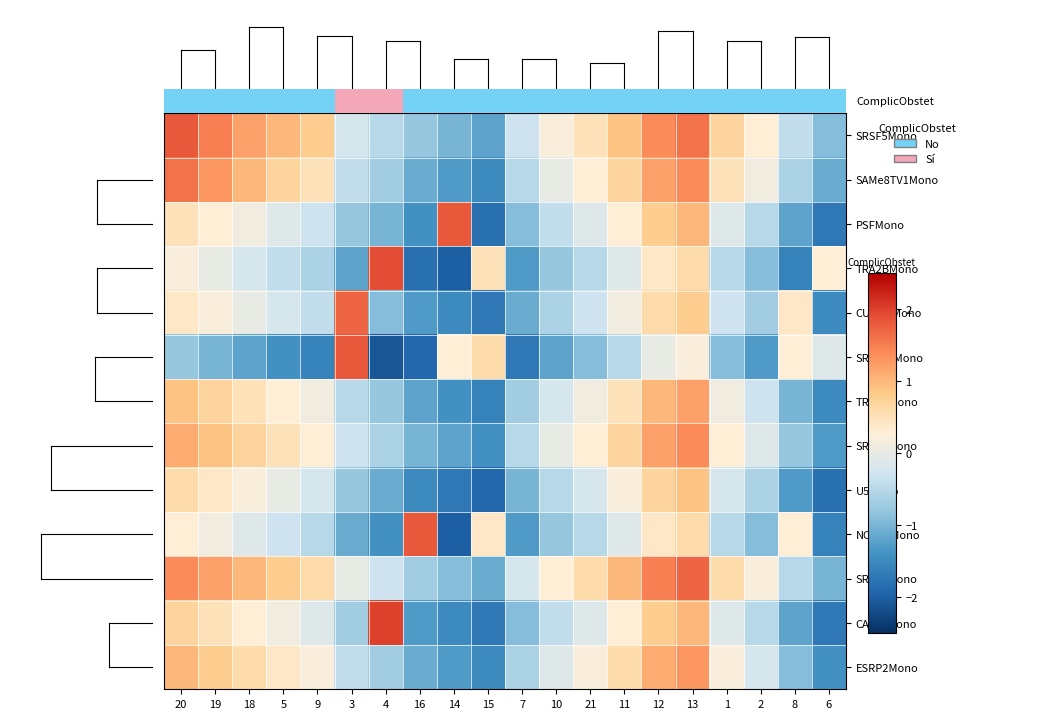

Reading left to right, extract all data points from this chart.

SRSF5Mono: 20=1.8	19=1.5	18=1.2	5=1.0	9=0.8	3=-0.2	4=-0.5	16=-0.8	14=-1.0	15=-1.2	7=-0.3	10=0.2	21=0.5	11=0.9	12=1.4	13=1.6	1=0.7	2=0.3	8=-0.4	6=-0.9
SAMe8TV1Mono: 20=1.6	19=1.3	18=1.0	5=0.7	9=0.5	3=-0.4	4=-0.7	16=-1.1	14=-1.3	15=-1.5	7=-0.5	10=0.0	21=0.3	11=0.7	12=1.2	13=1.4	1=0.5	2=0.1	8=-0.6	6=-1.1
PSFMono: 20=0.5	19=0.3	18=0.1	5=-0.1	9=-0.3	3=-0.8	4=-1.0	16=-1.4	14=1.8	15=-1.8	7=-0.9	10=-0.4	21=-0.1	11=0.3	12=0.8	13=1.0	1=-0.1	2=-0.5	8=-1.2	6=-1.7
TRA2BMono: 20=0.2	19=0.0	18=-0.2	5=-0.4	9=-0.6	3=-1.2	4=1.9	16=-1.8	14=-2.0	15=0.5	7=-1.3	10=-0.8	21=-0.5	11=-0.1	12=0.4	13=0.6	1=-0.5	2=-0.9	8=-1.6	6=0.3
CUGBPMono: 20=0.4	19=0.2	18=0.0	5=-0.2	9=-0.4	3=1.7	4=-0.9	16=-1.3	14=-1.5	15=-1.7	7=-1.1	10=-0.6	21=-0.3	11=0.1	12=0.6	13=0.8	1=-0.3	2=-0.7	8=0.4	6=-1.5
SRSF10Mono: 20=-0.8	19=-1.0	18=-1.2	5=-1.4	9=-1.6	3=1.8	4=-2.1	16=-1.9	14=0.3	15=0.6	7=-1.7	10=-1.2	21=-0.9	11=-0.5	12=0.0	13=0.2	1=-0.9	2=-1.3	8=0.3	6=-0.1
TRA2AMono: 20=0.9	19=0.7	18=0.5	5=0.3	9=0.1	3=-0.5	4=-0.8	16=-1.2	14=-1.4	15=-1.6	7=-0.7	10=-0.2	21=0.1	11=0.5	12=1.0	13=1.2	1=0.1	2=-0.3	8=-1.0	6=-1.5
SRSF4Mono: 20=1.1	19=0.9	18=0.7	5=0.5	9=0.3	3=-0.3	4=-0.6	16=-1.0	14=-1.2	15=-1.4	7=-0.5	10=0.0	21=0.3	11=0.7	12=1.2	13=1.4	1=0.3	2=-0.1	8=-0.8	6=-1.3
U5Mono: 20=0.6	19=0.4	18=0.2	5=0.0	9=-0.2	3=-0.8	4=-1.1	16=-1.5	14=-1.7	15=-1.9	7=-1.0	10=-0.5	21=-0.2	11=0.2	12=0.7	13=0.9	1=-0.2	2=-0.6	8=-1.3	6=-1.8
NOVA1Mono: 20=0.3	19=0.1	18=-0.1	5=-0.3	9=-0.5	3=-1.1	4=-1.4	16=1.8	14=-2.0	15=0.4	7=-1.3	10=-0.8	21=-0.5	11=-0.1	12=0.4	13=0.6	1=-0.5	2=-0.9	8=0.3	6=-1.6
SRSF1Mono: 20=1.4	19=1.2	18=1.0	5=0.8	9=0.6	3=0.0	4=-0.3	16=-0.7	14=-0.9	15=-1.1	7=-0.2	10=0.3	21=0.6	11=1.0	12=1.5	13=1.7	1=0.6	2=0.2	8=-0.5	6=-1.0
CA150Mono: 20=0.7	19=0.5	18=0.3	5=0.1	9=-0.1	3=-0.7	4=2.0	16=-1.3	14=-1.5	15=-1.7	7=-0.9	10=-0.4	21=-0.1	11=0.3	12=0.8	13=1.0	1=-0.1	2=-0.5	8=-1.2	6=-1.7
ESRP2Mono: 20=1.0	19=0.8	18=0.6	5=0.4	9=0.2	3=-0.4	4=-0.7	16=-1.1	14=-1.3	15=-1.5	7=-0.6	10=-0.1	21=0.2	11=0.6	12=1.1	13=1.3	1=0.2	2=-0.2	8=-0.9	6=-1.4